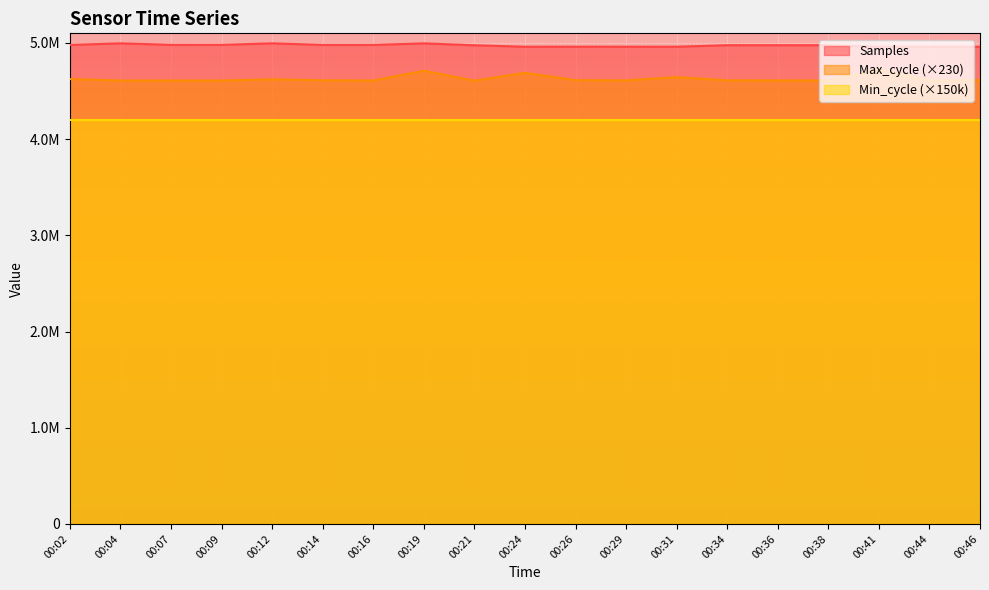

What are all the series names shown in the legend?

Samples, Max_cycle (×230), Min_cycle (×150k)